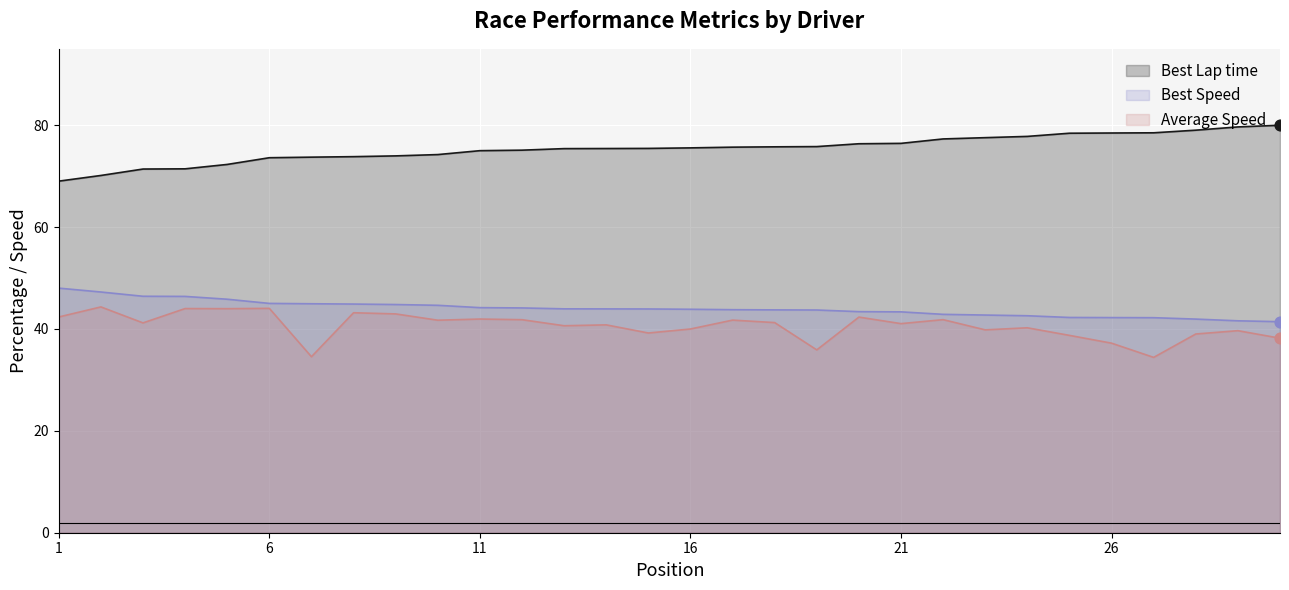

Which series contains the highest Y value?

Best Lap time